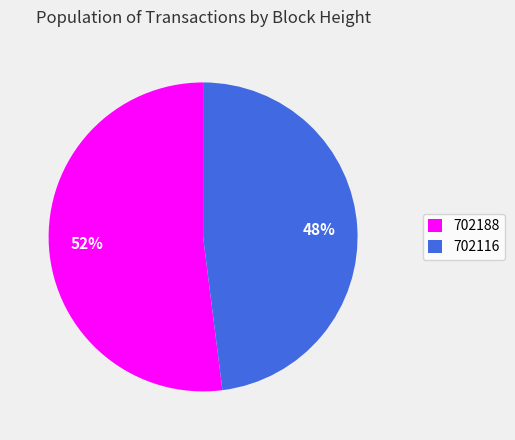

Combined, do 702188 and 702116 account for over 50%?

Yes